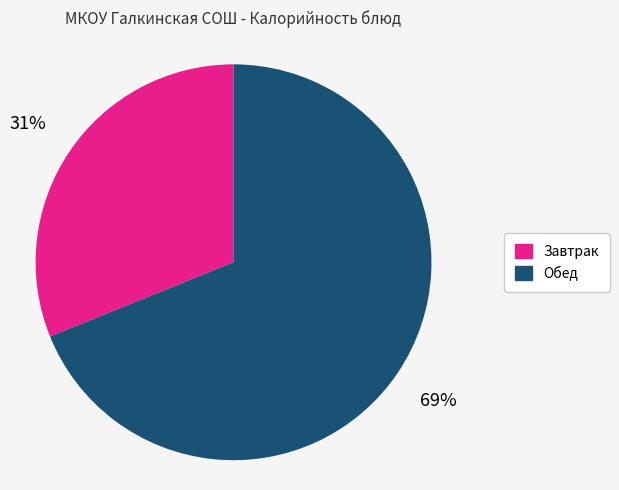

Approximately how many times larger is the value at Обед compared to Завтрак?

2.2